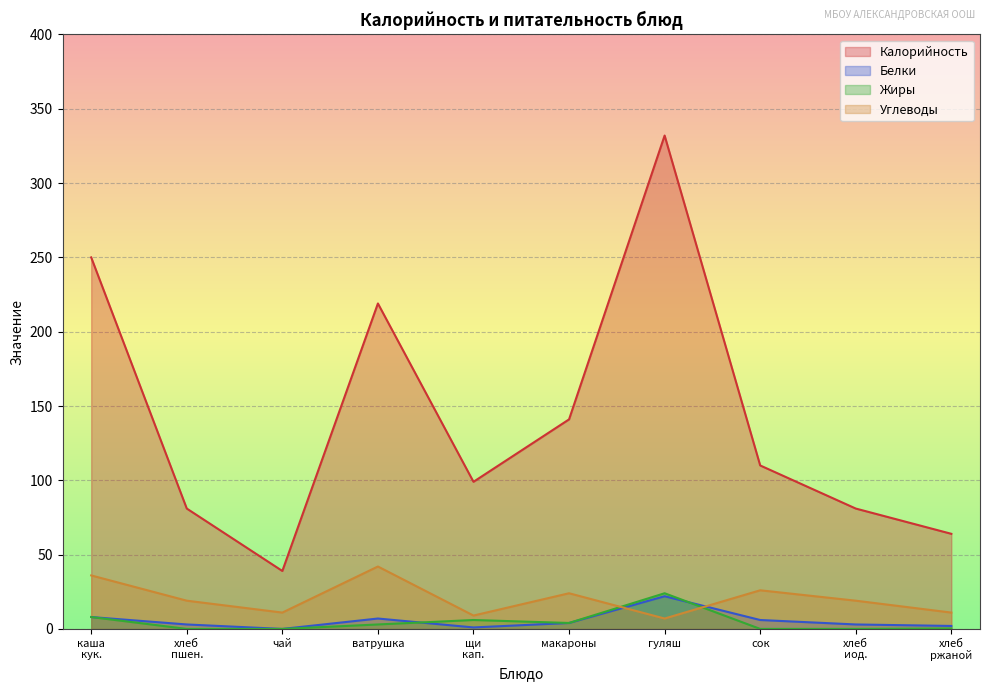

What is the difference between the maximum and minimum values in the Белки series?

22.0